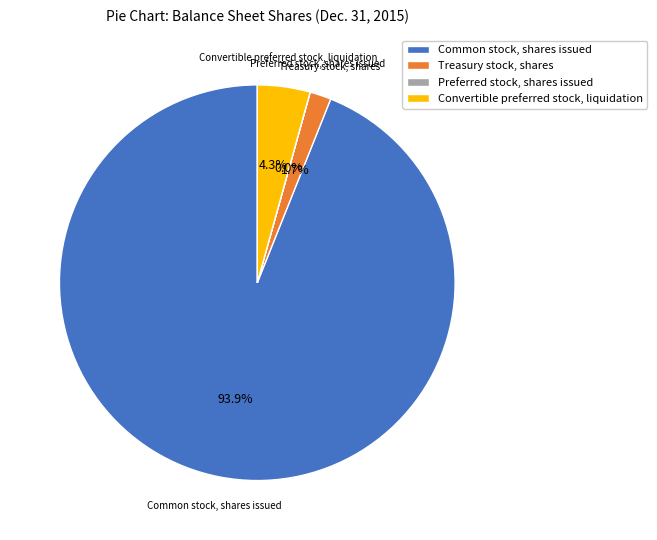

Is there a majority slice in this chart?

Yes